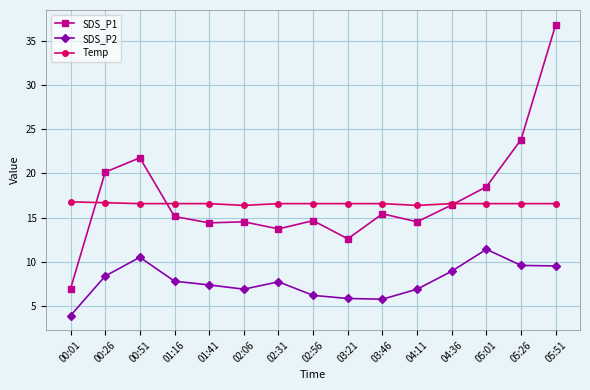

List the series in order of their peak value, lowest first.

SDS_P2, Temp, SDS_P1